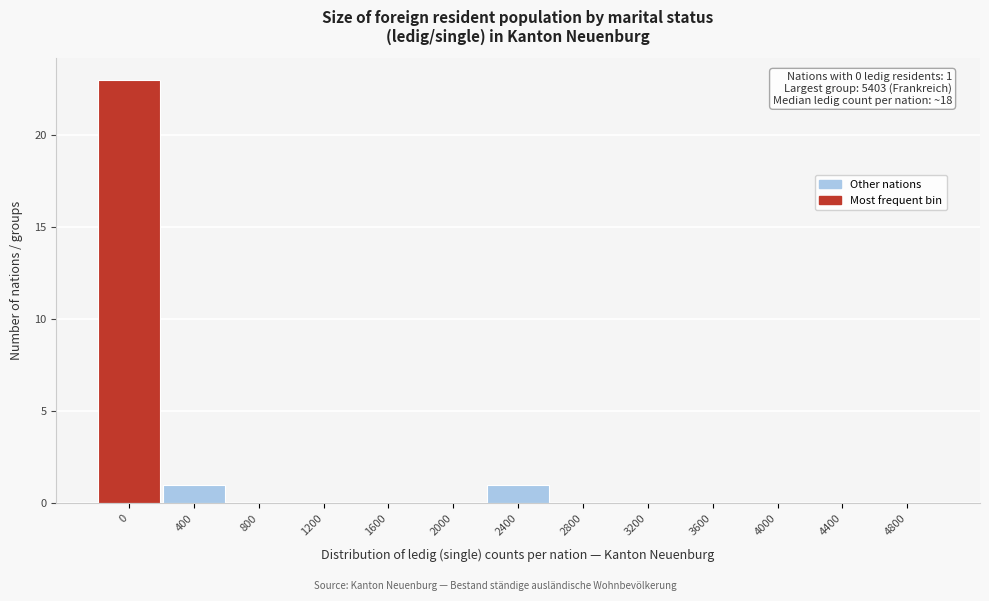

Reading left to right, list all the values displayed in this chart.

0=23	400=1	800=0	1200=0	1600=0	2000=0	2400=1	2800=0	3200=0	3600=0	4000=0	4400=0	4800=0